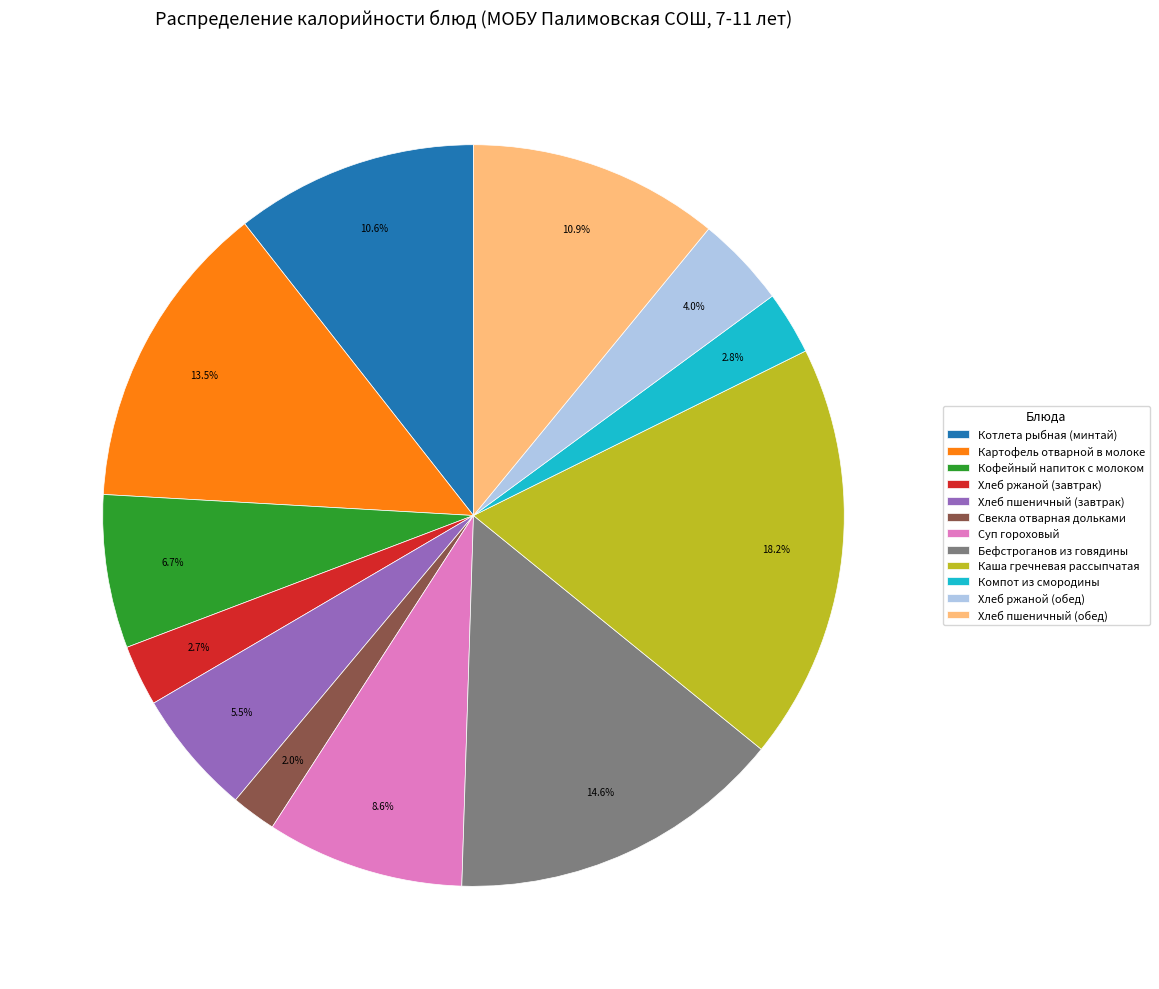

What is the smallest slice in the pie chart?

Свекла отварная дольками